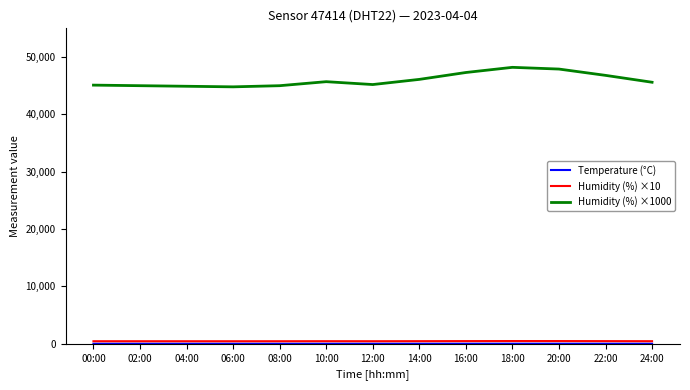

Is it true that Temperature (°C) equals 31.1 at 24:00?

False